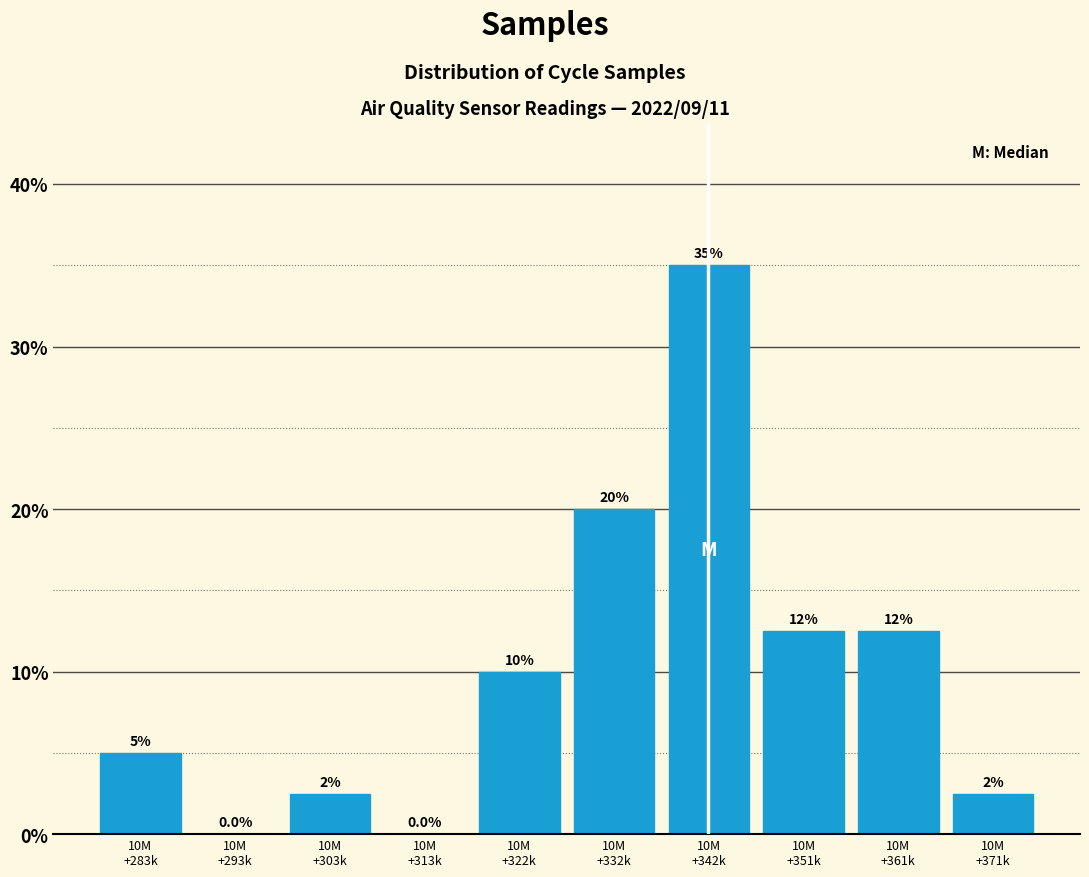

What is the greatest value displayed?

35.0